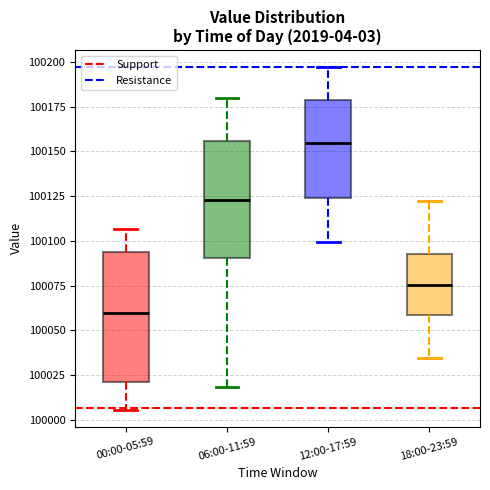

Which box has the lowest median line?

00:00-05:59